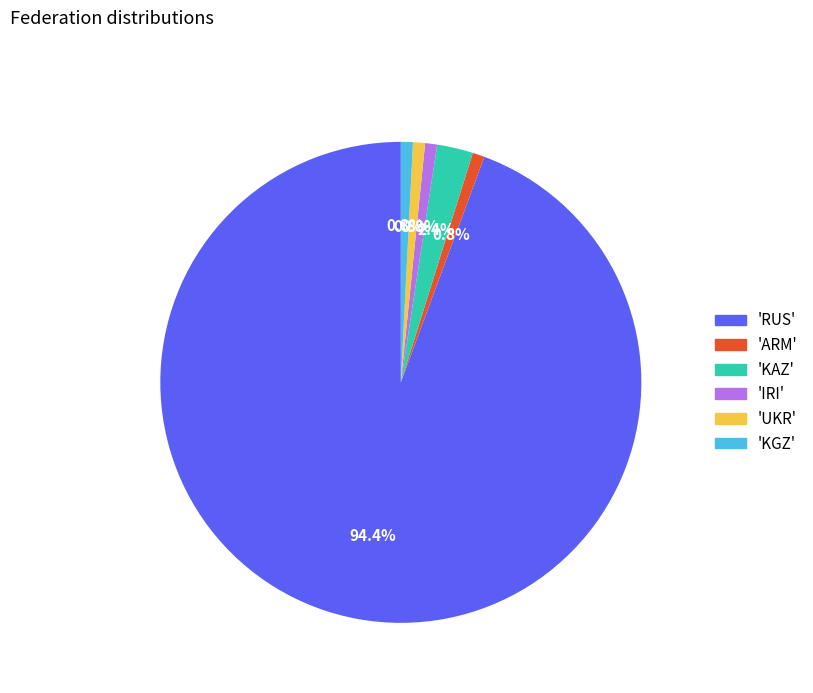

Which slice is the largest?

'RUS'